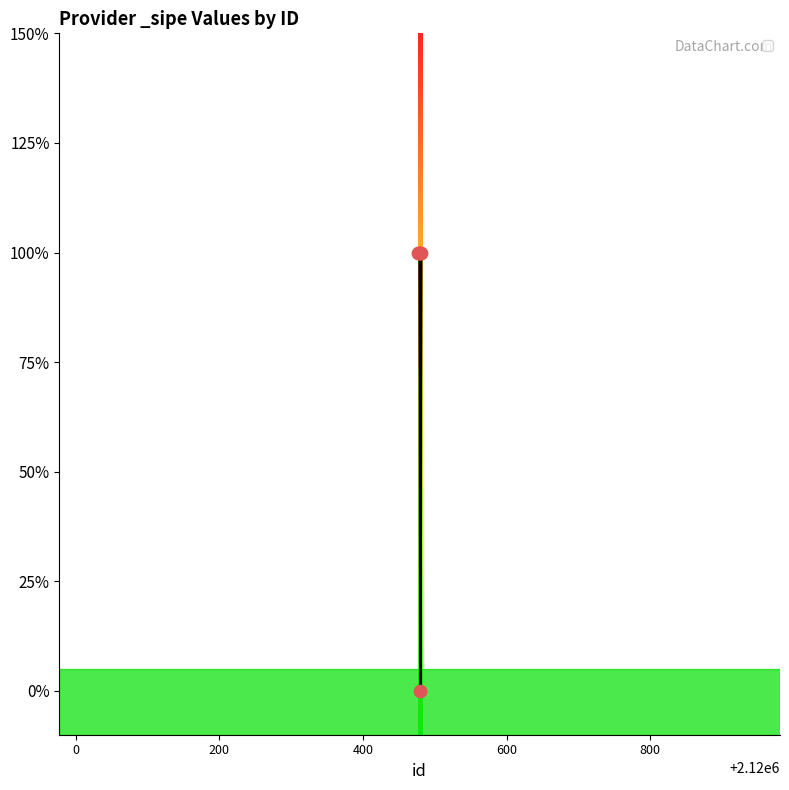

Is this an area chart (filled region under the line)?

Yes